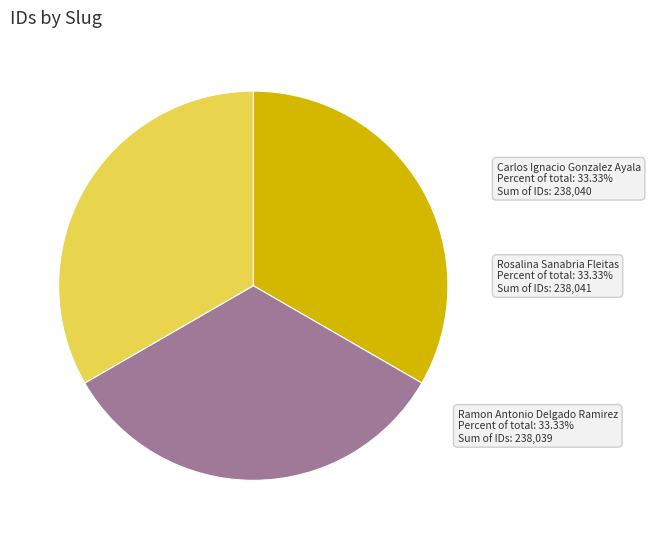

Does any single category account for the majority?

No